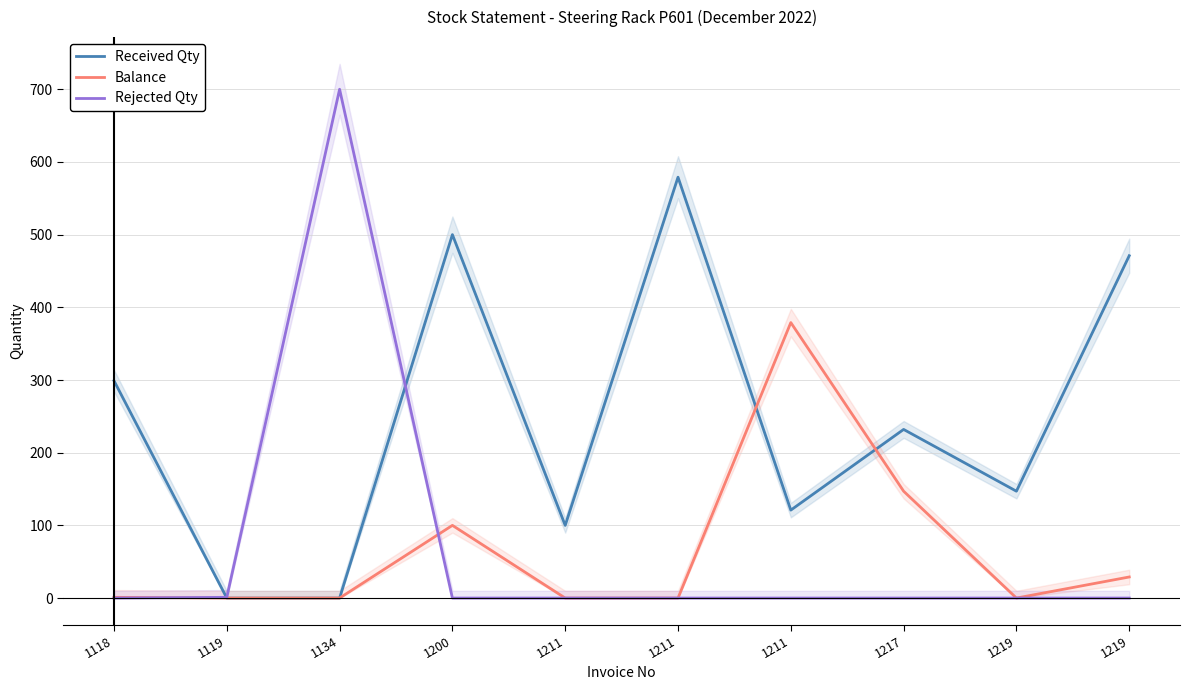

Reading left to right, extract all data points from this chart.

Received Qty: 299	0	0	500	100	579	121	232	147	471
Balance: 1	0	0	100	0	0	379	147	0	29
Rejected Qty: 0	1	700	0	0	0	0	0	0	0